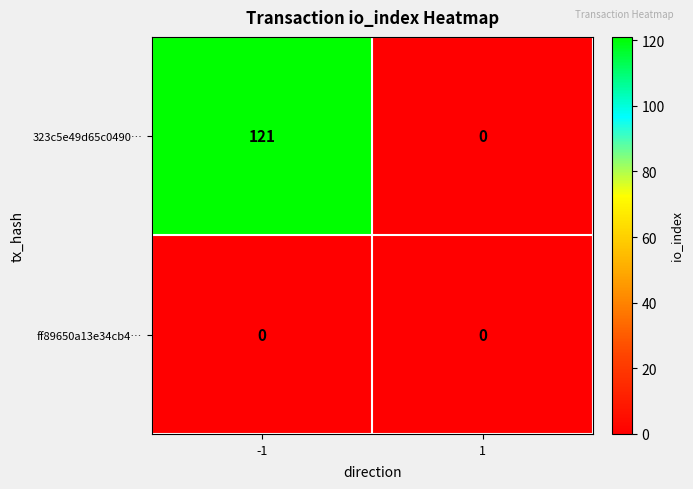

The value of 323c5e49d65c0490… at -1 is 212. True or false?

False